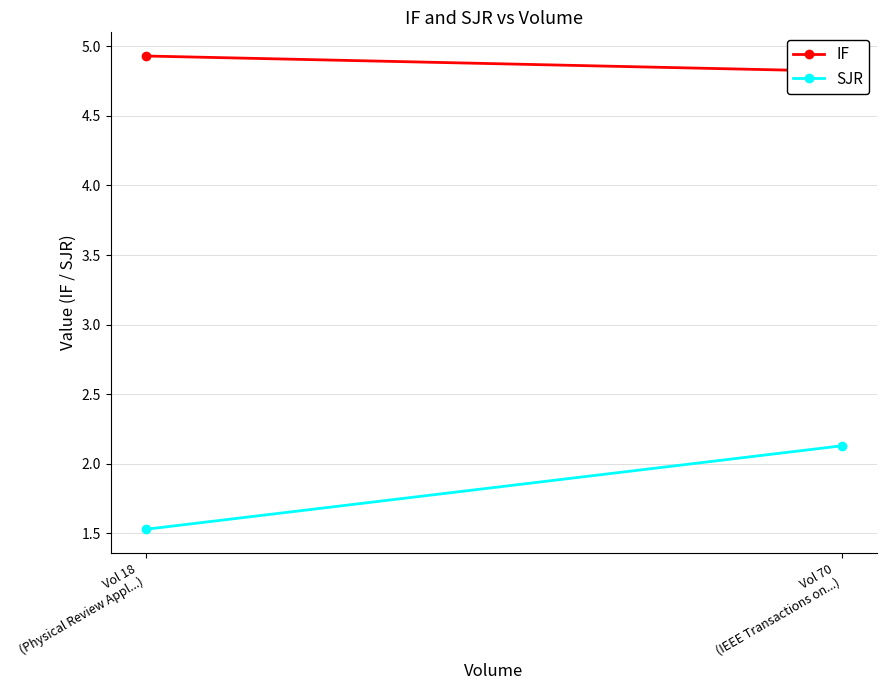

What is the greatest value displayed?

4.9